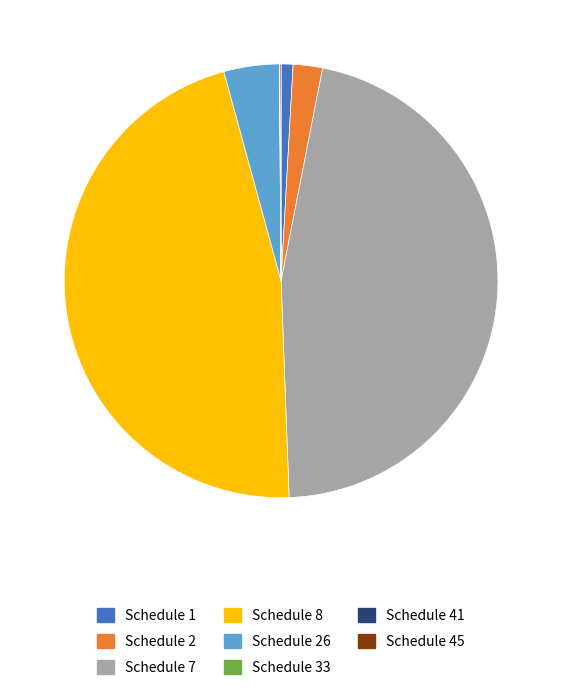

Do Schedule 7 and Schedule 1 together represent more than half of the pie?

No